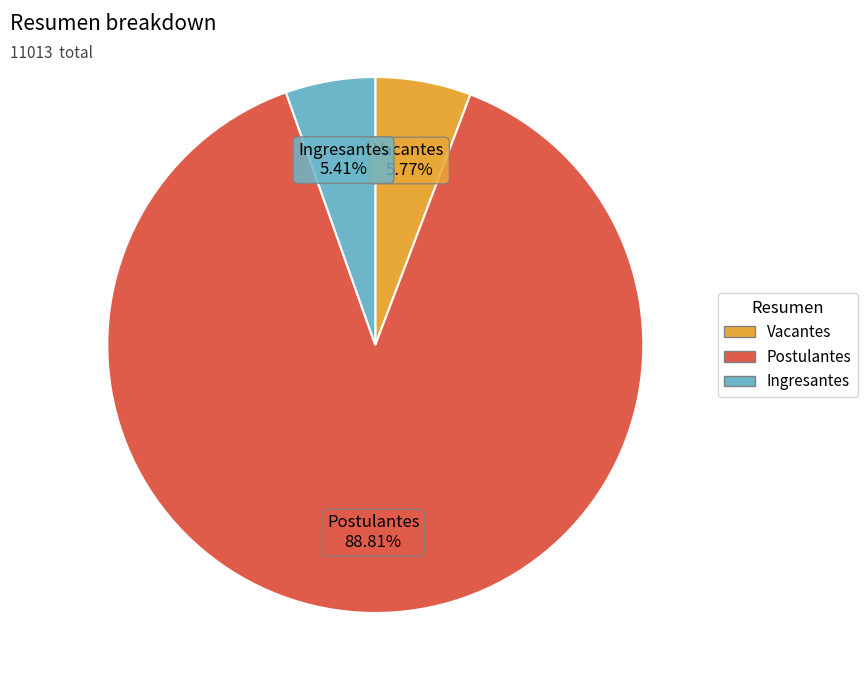

Approximately how many times larger is the value at Postulantes compared to Ingresantes?

16.4